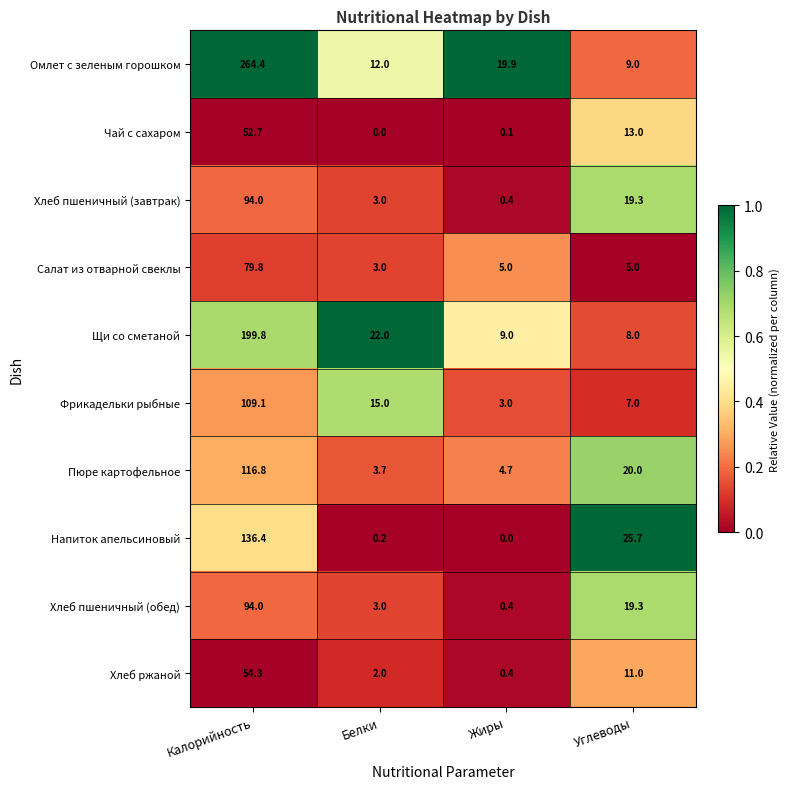

What is the difference between the maximum and minimum values in the Фрикадельки рыбные series?

106.1